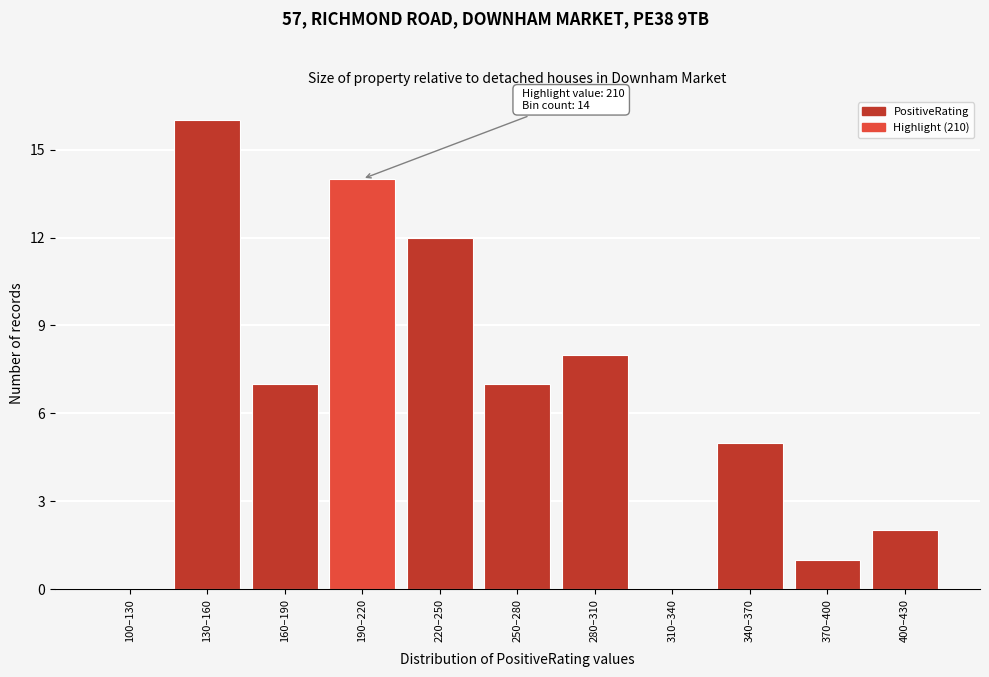

Reading left to right, what are all the values shown in this chart?

100–130=0	130–160=16	160–190=7	190–220=14	220–250=12	250–280=7	280–310=8	310–340=0	340–370=5	370–400=1	400–430=2